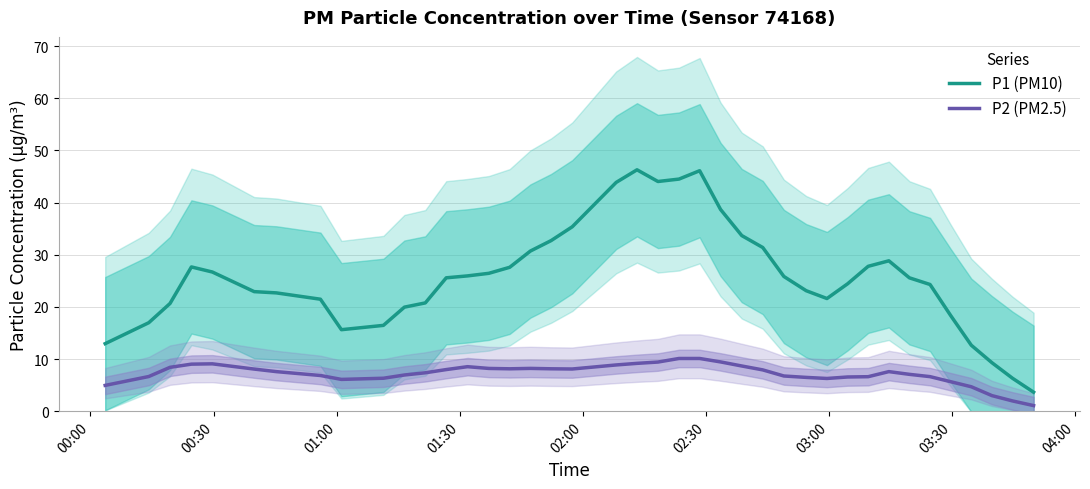

What is the value of the P2 (PM2.5) point at the 28th from the left?

6.7